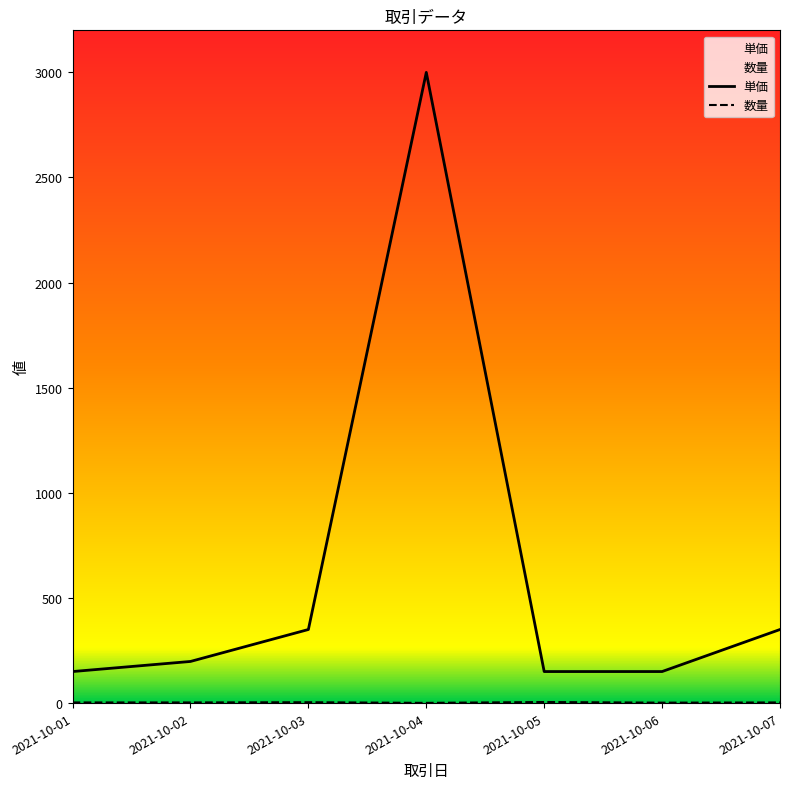

Where is 単価 nearest to the value 1575?

2021-10-03